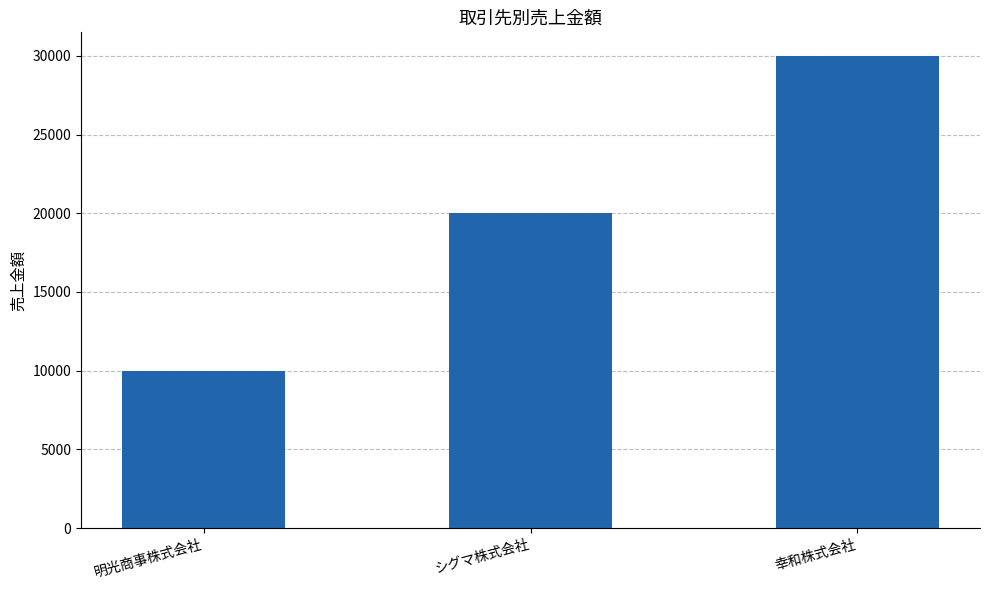

Read the value at 幸和株式会社, to the nearest 50.

30000